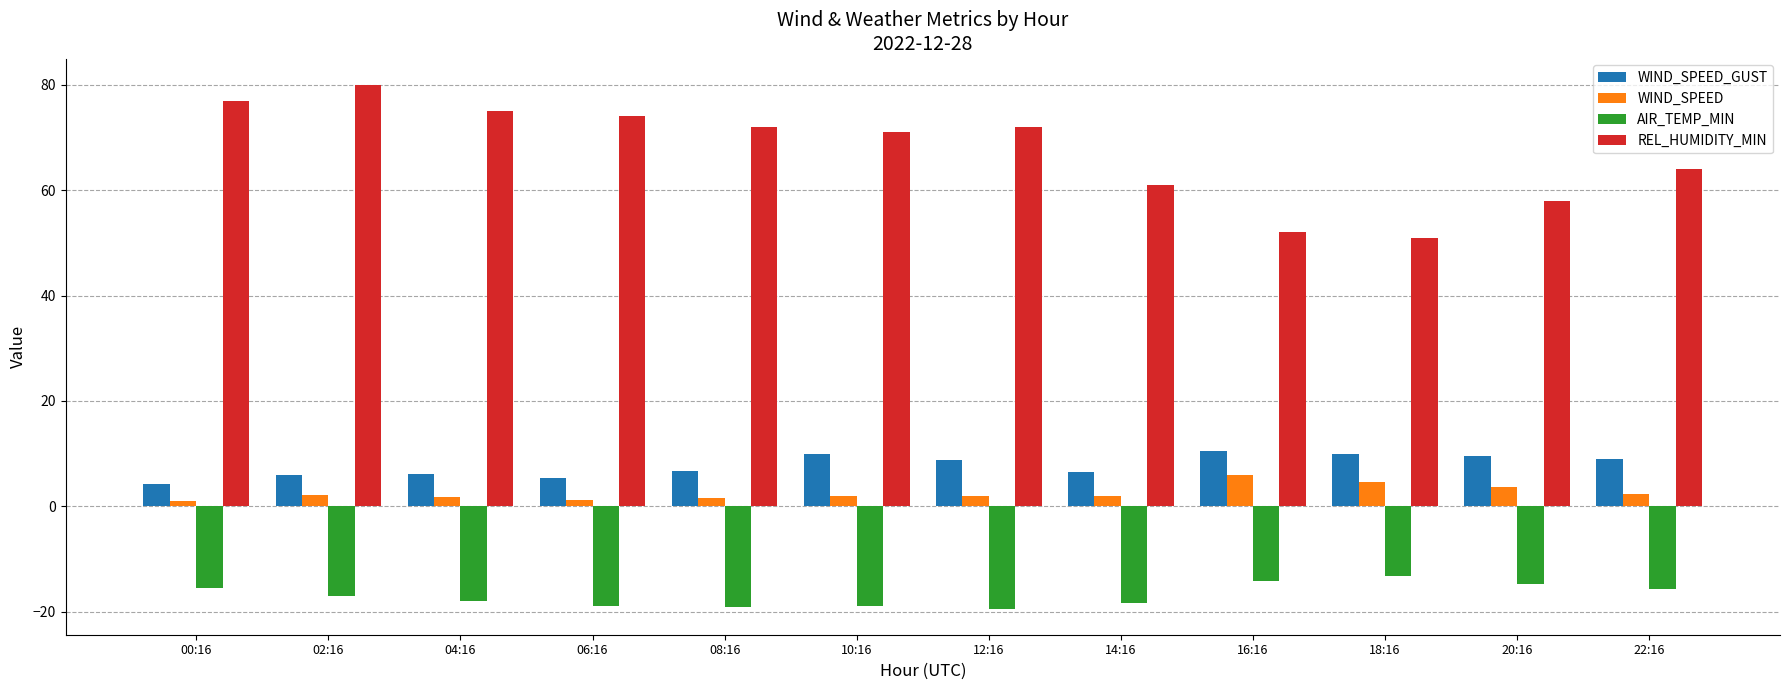

What is the label of the 11th bar from the right?

02:16